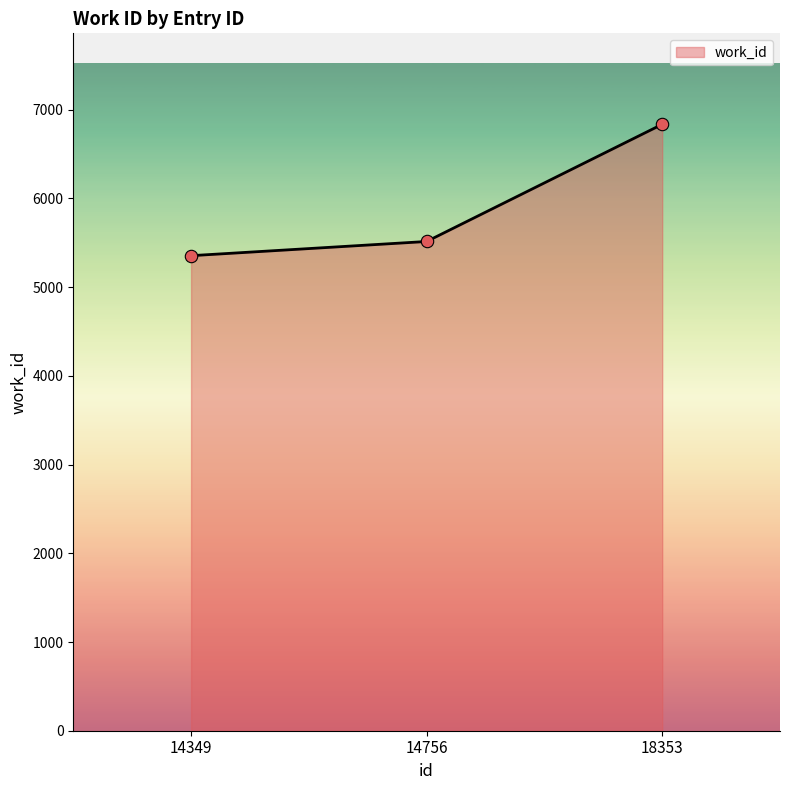

Between 14756 and 14349, which is larger?

14756